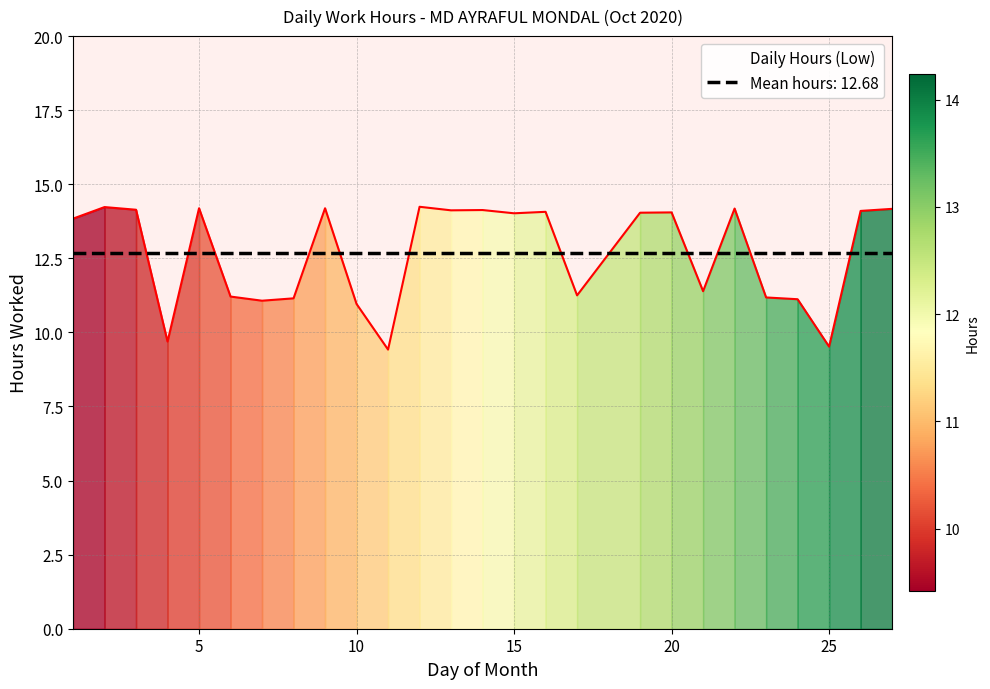

Rank the categories by value from highest to lowest.

12, 2, 5, 9, 22, 27, 3, 14, 13, 26, 16, 20, 19, 15, 1, 21, 17, 6, 23, 8, 24, 7, 10, 4, 25, 11